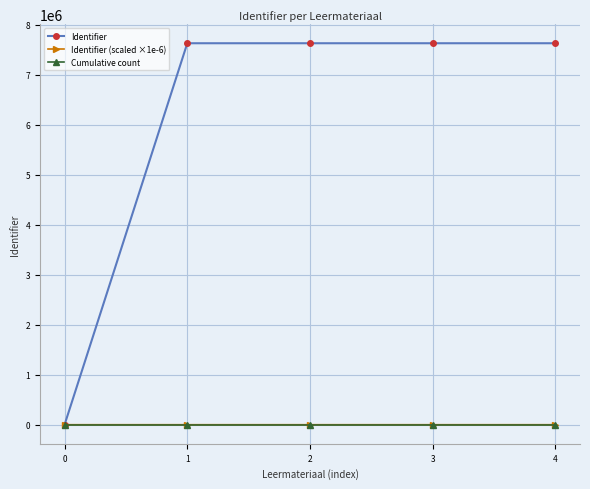

Where is Identifier nearest to the value 3814821?

1